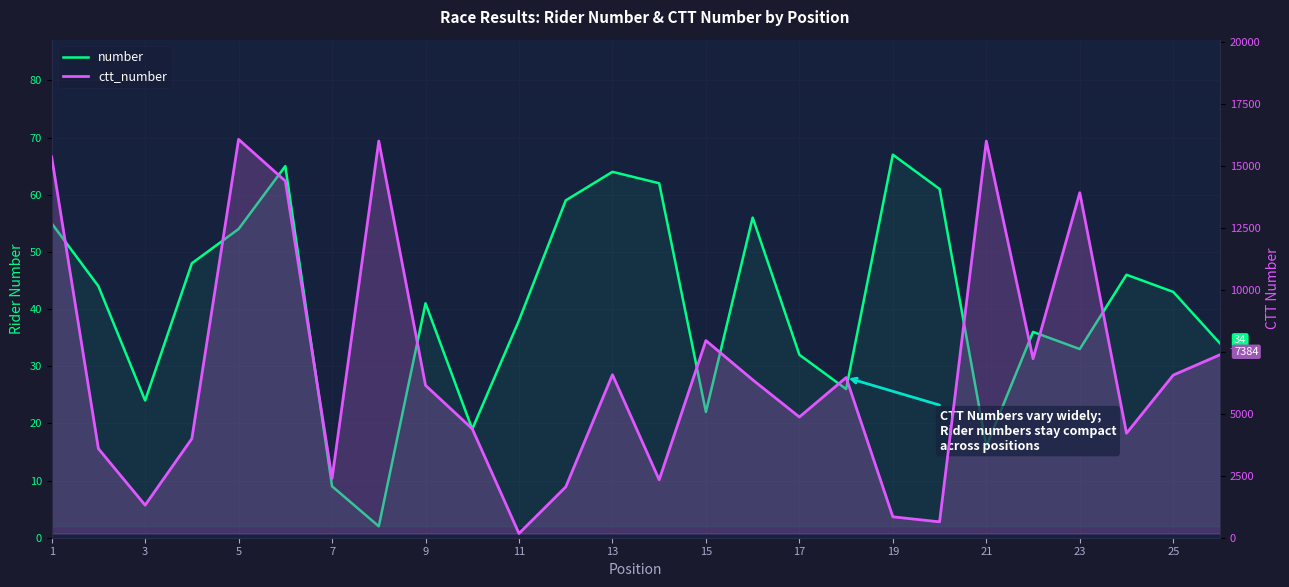

How many data points in number are above 43?

12